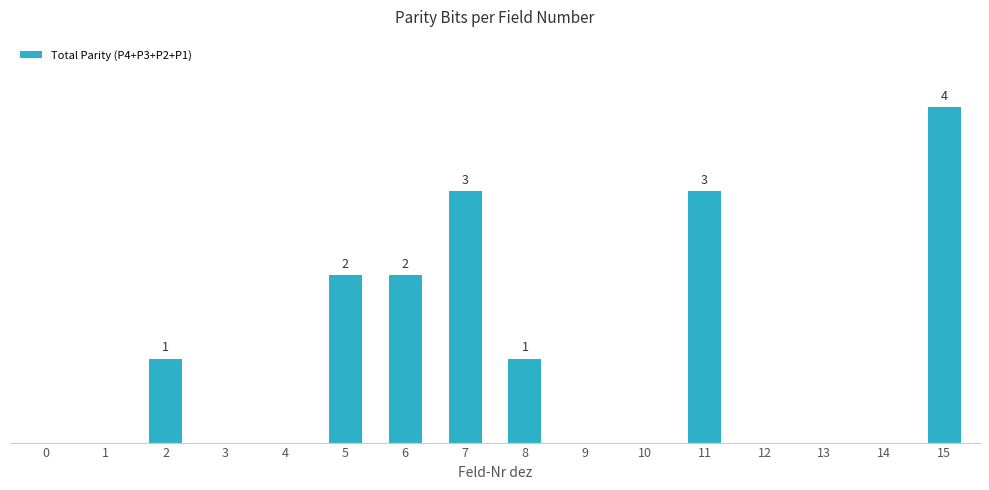

What is the difference between the values at 7 and 0?

3